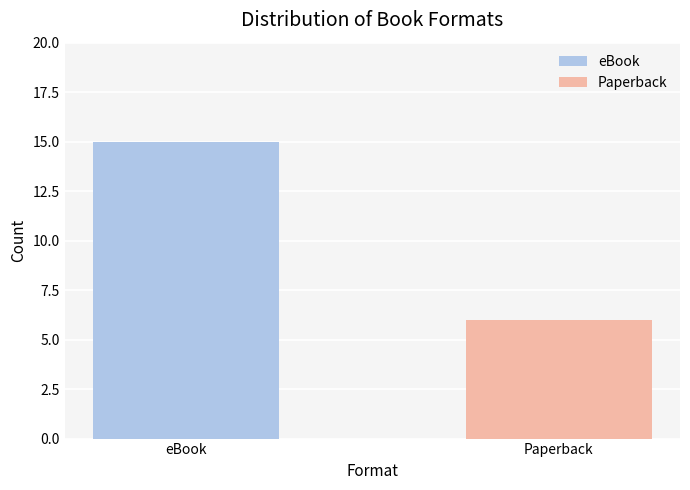

What is the smallest value displayed?

6